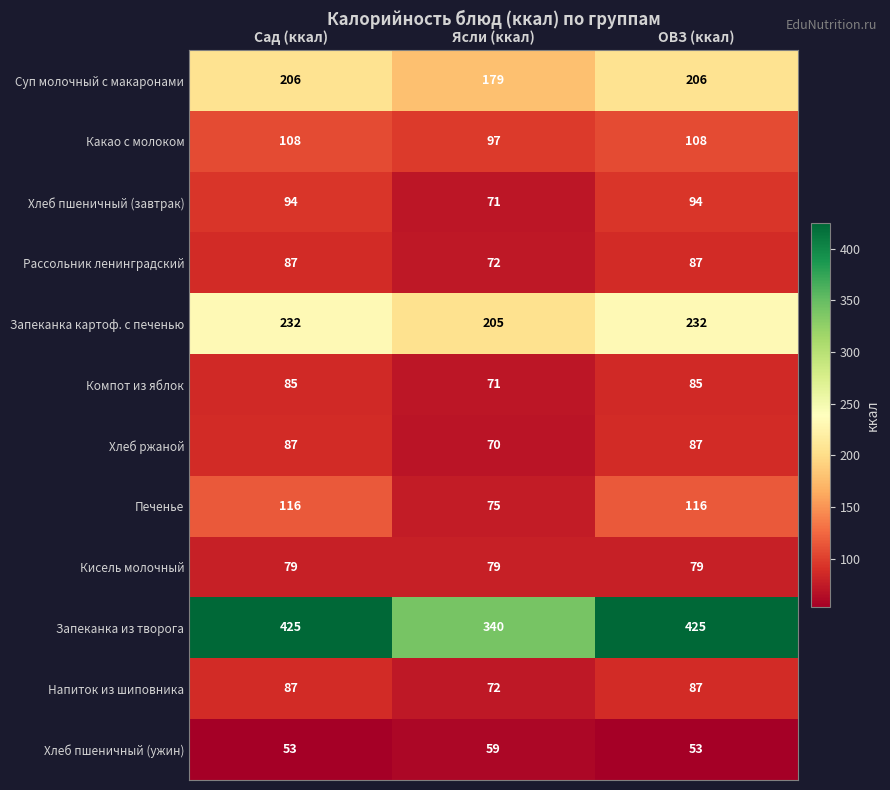

Which series has the largest total across all categories?

Запеканка из творога